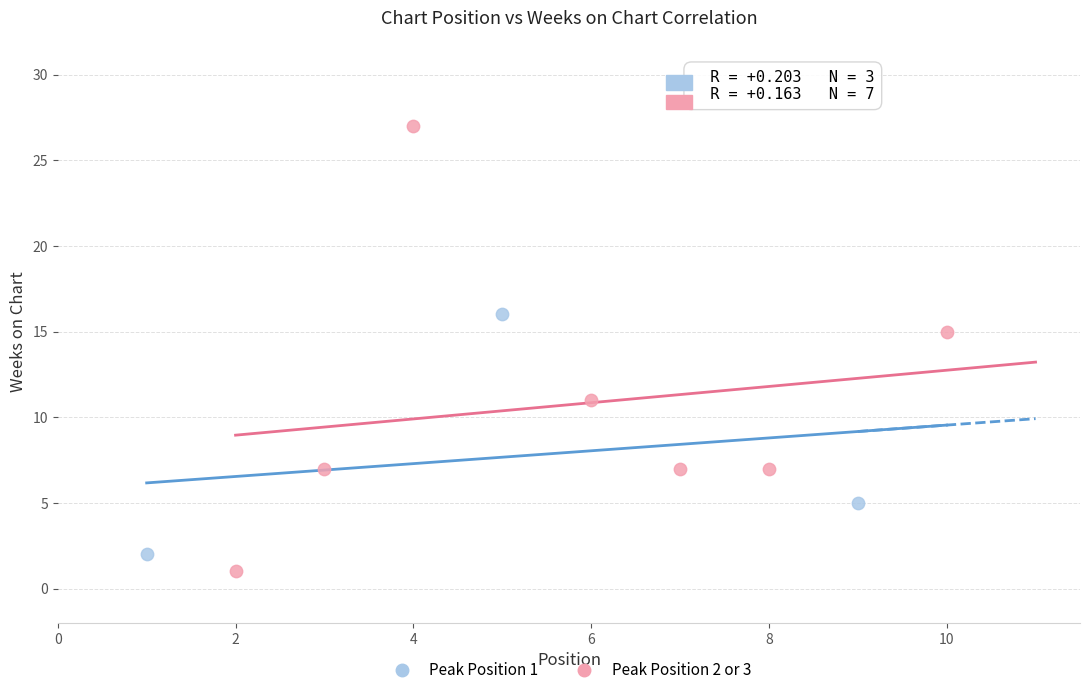

Which series contains the lowest Y value?

Peak Position 2 or 3